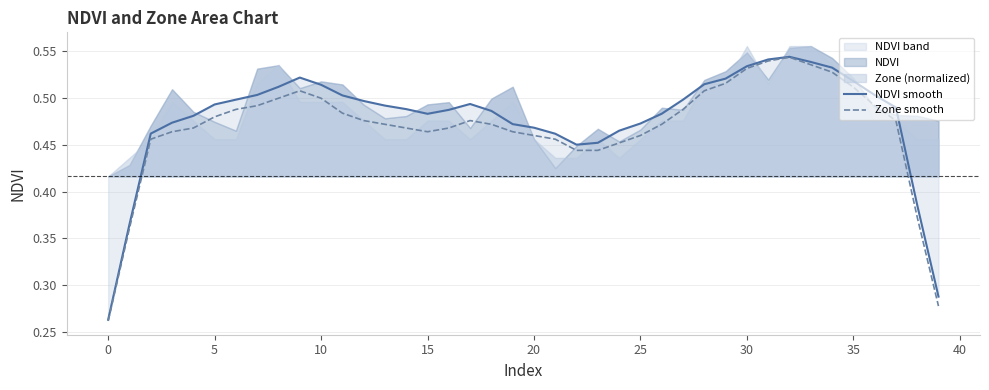

What is the total value across all series at 22?

0.9